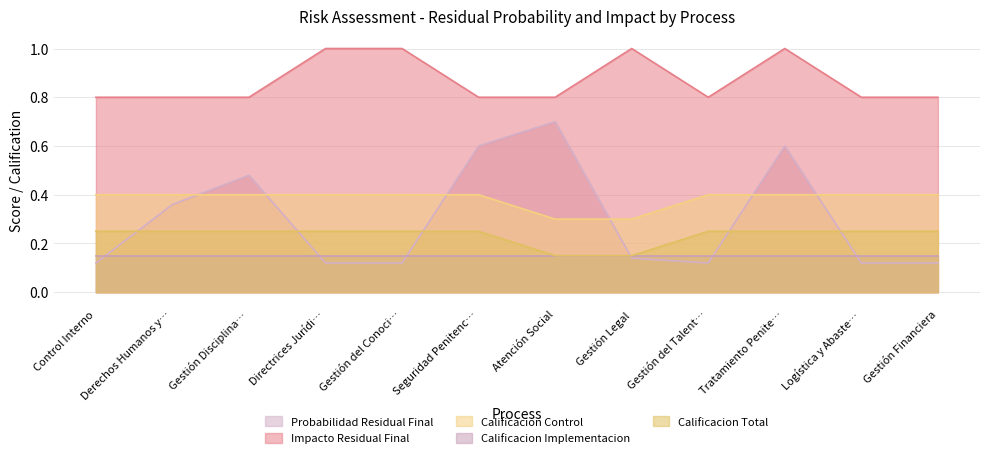

At which category is the sum across all series the highest?

Tratamiento Penite…